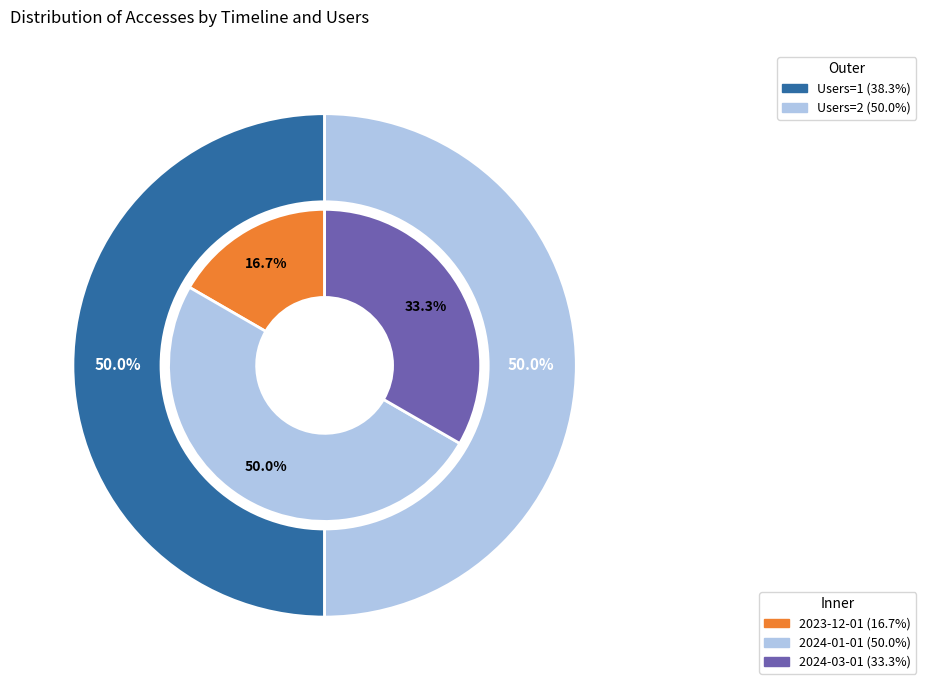

Which category has the biggest portion of the pie?

2024-01-01